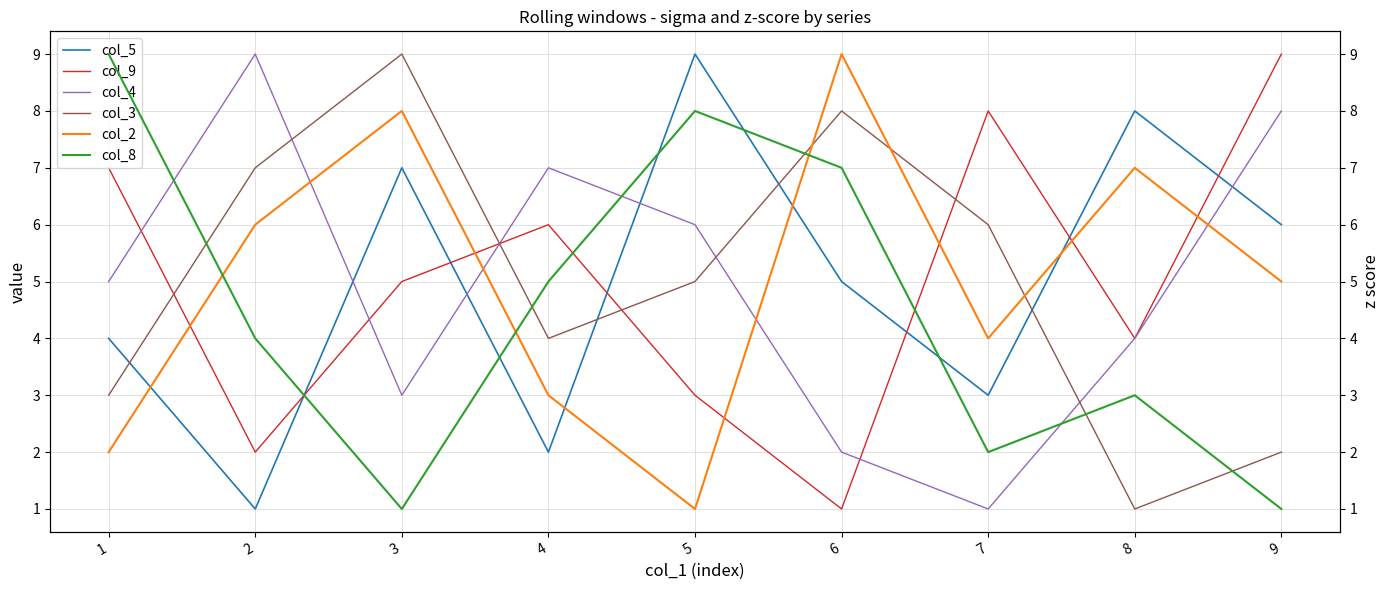

Rank the categories by col_4 value from lowest to highest.

7, 6, 3, 8, 1, 5, 4, 9, 2